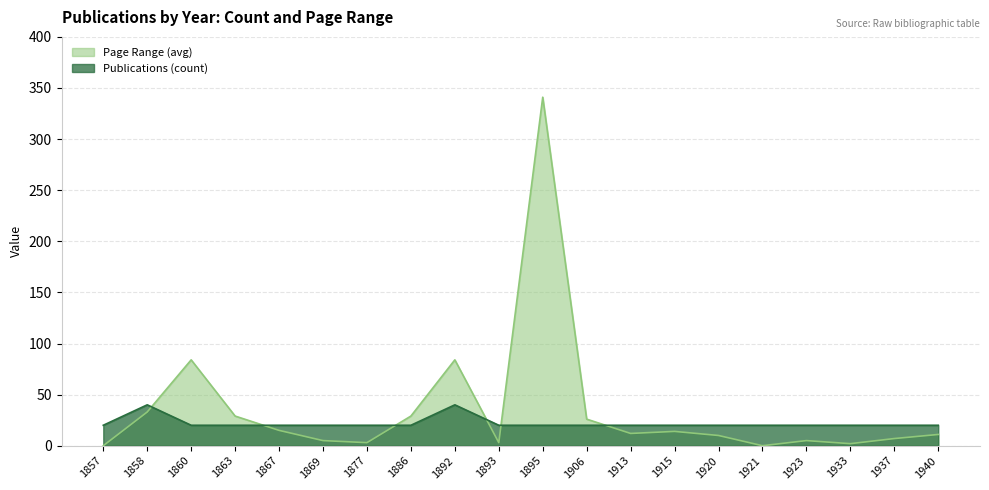

After their last crossing, which series has the higher values: Publications (count) or Page Range (avg)?

Publications (count)